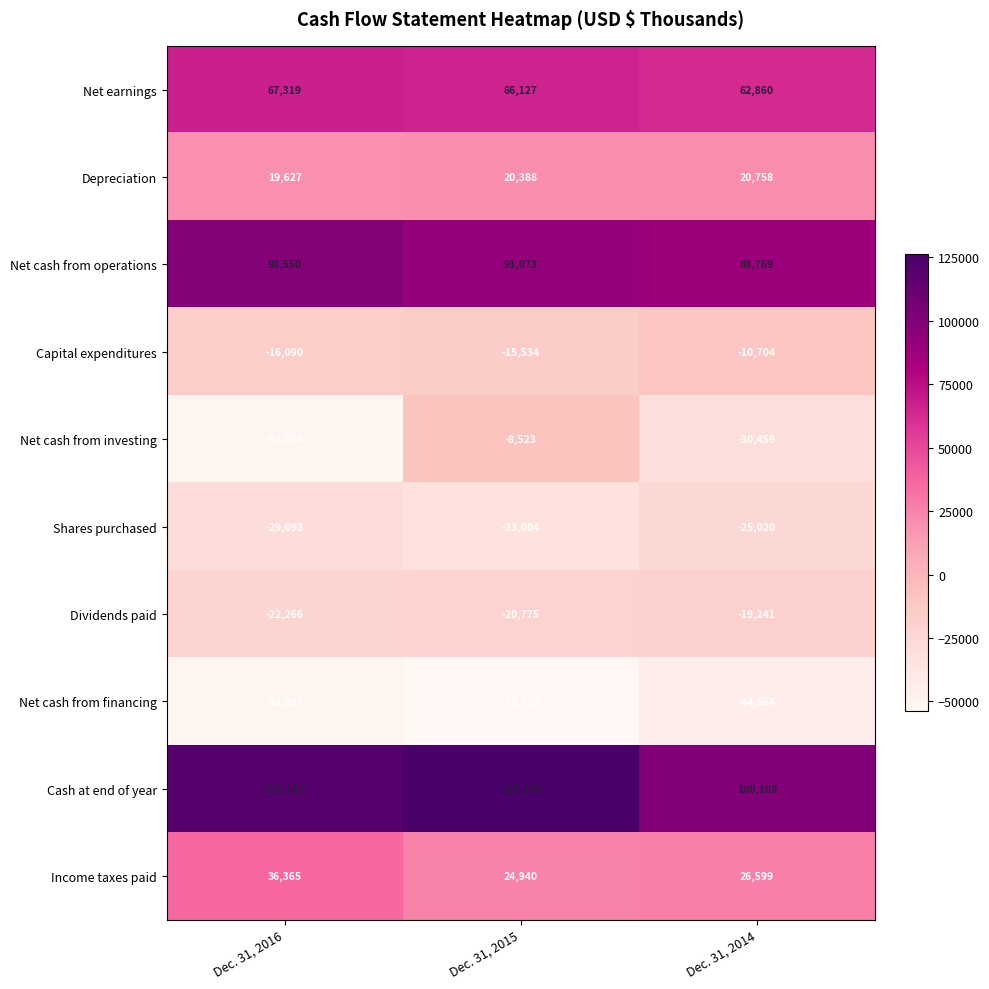

Which series has the widest spread of values?

Net cash from investing